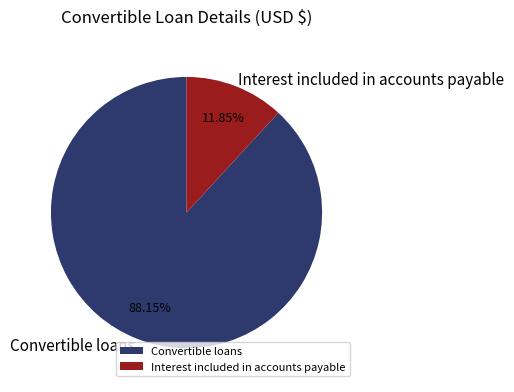

Is it true that Interest included in accounts payable is 12% of the pie?

True